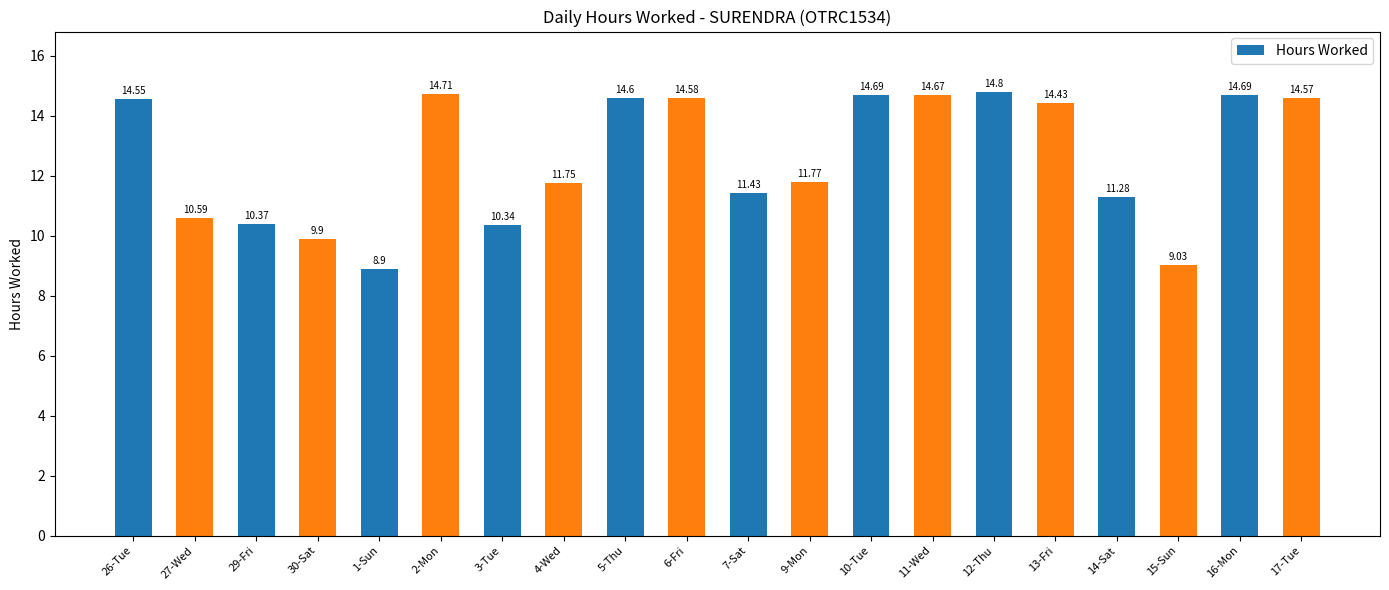

What is the label of the 14th bar from the left?

11-Wed